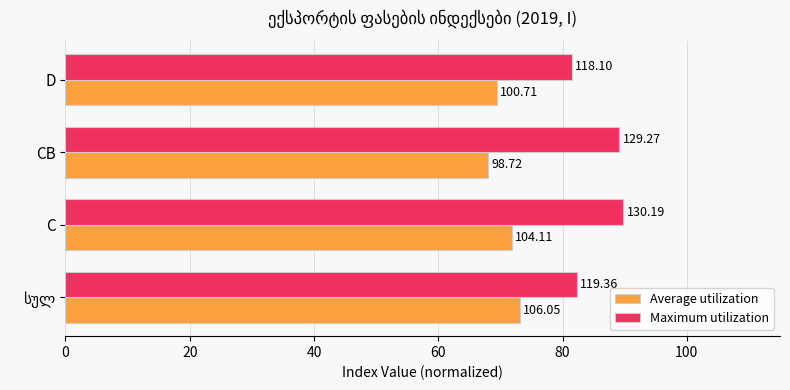

What is the average value of the Average utilization series?

70.6